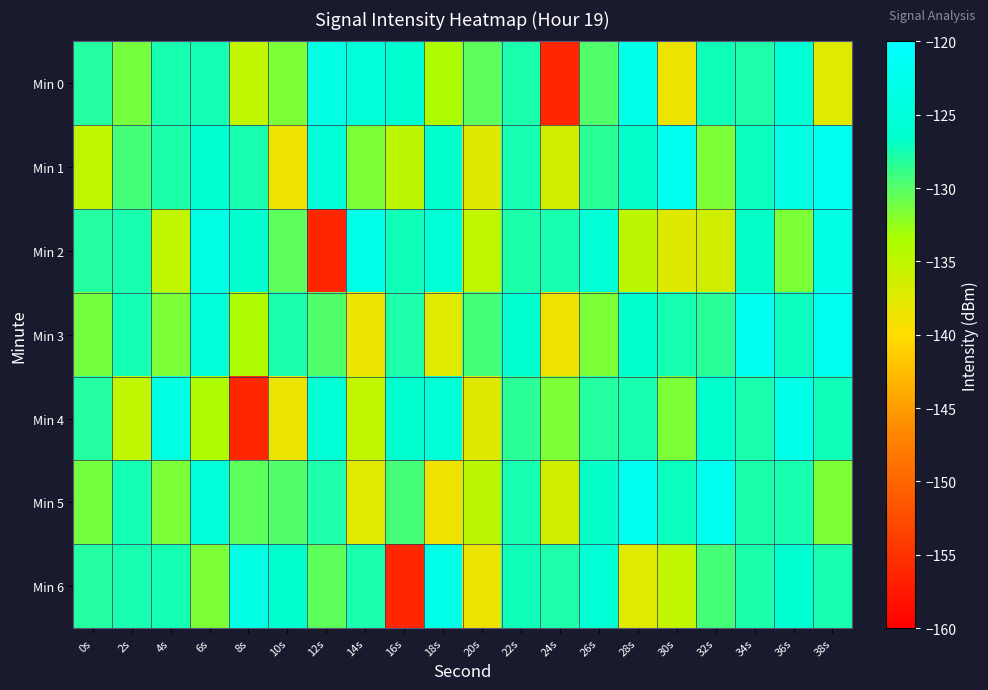

Rank the series at 36s from lowest to highest value.

Min 2, Min 5, Min 3, Min 6, Min 0, Min 1, Min 4